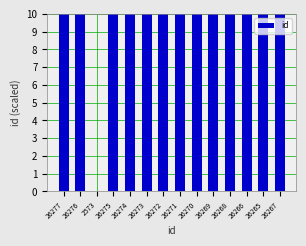

Count the number of values greater than 9.

13